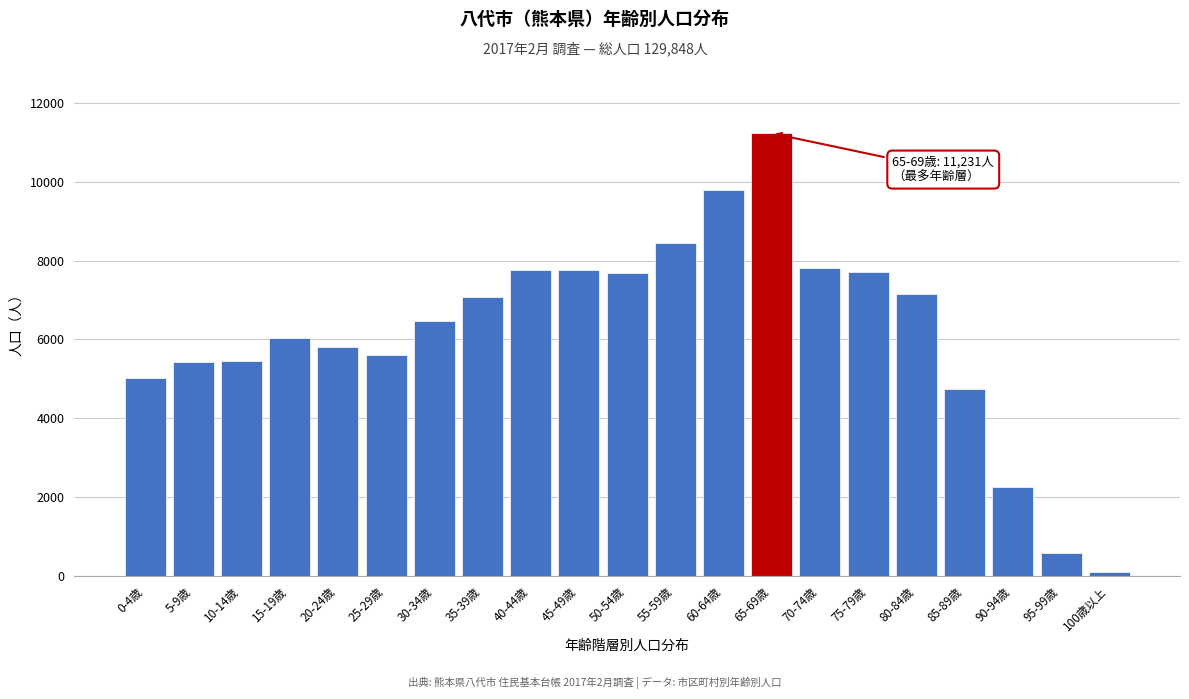

What is the sum of all values?

129848